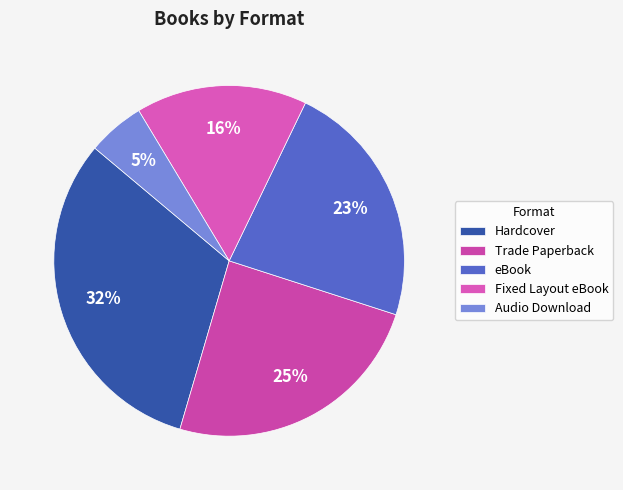

Which category has the smallest portion of the pie?

Audio Download